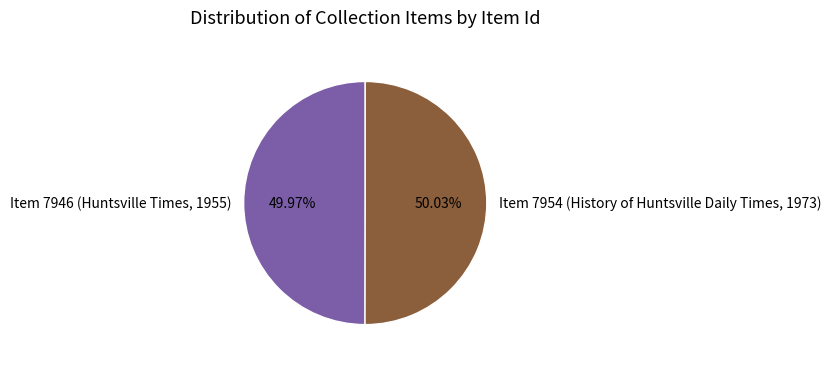

How many segments does this pie chart have?

2